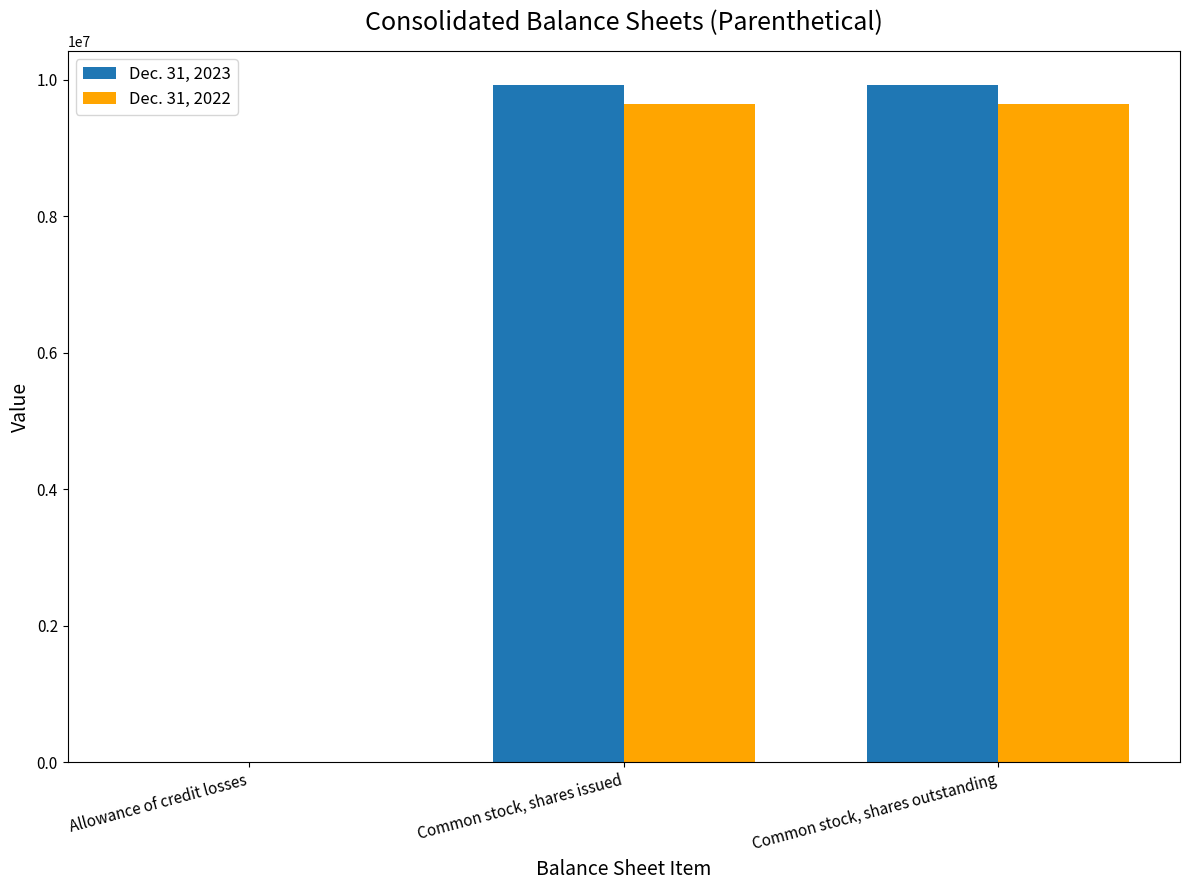

True or false: Dec. 31, 2022 has a value of 9644545 at Common stock, shares issued.

True